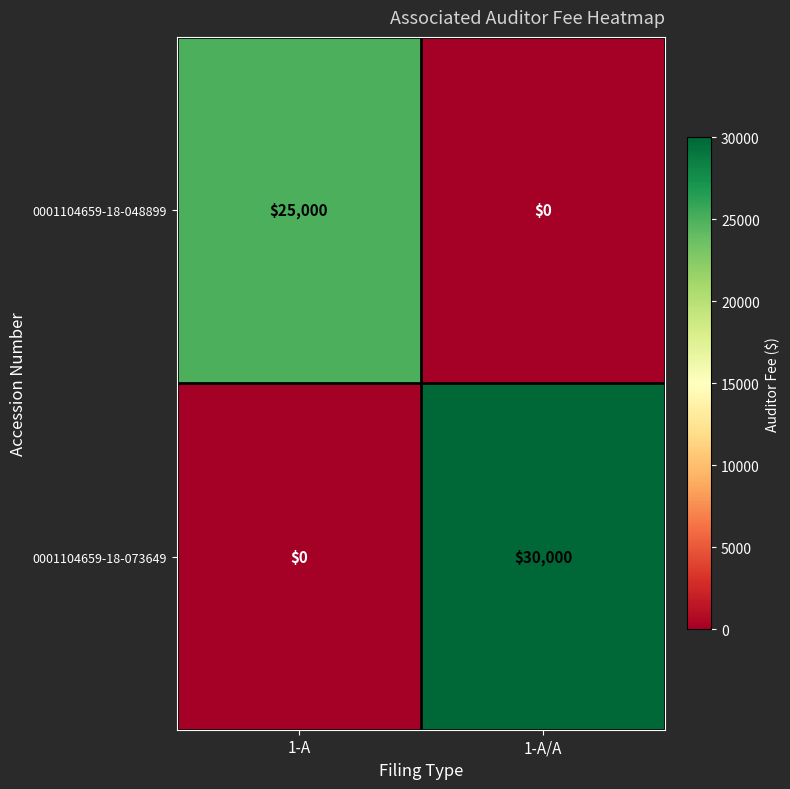

The 0001104659-18-048899 series shows 25000 at 1-A. True or false?

True